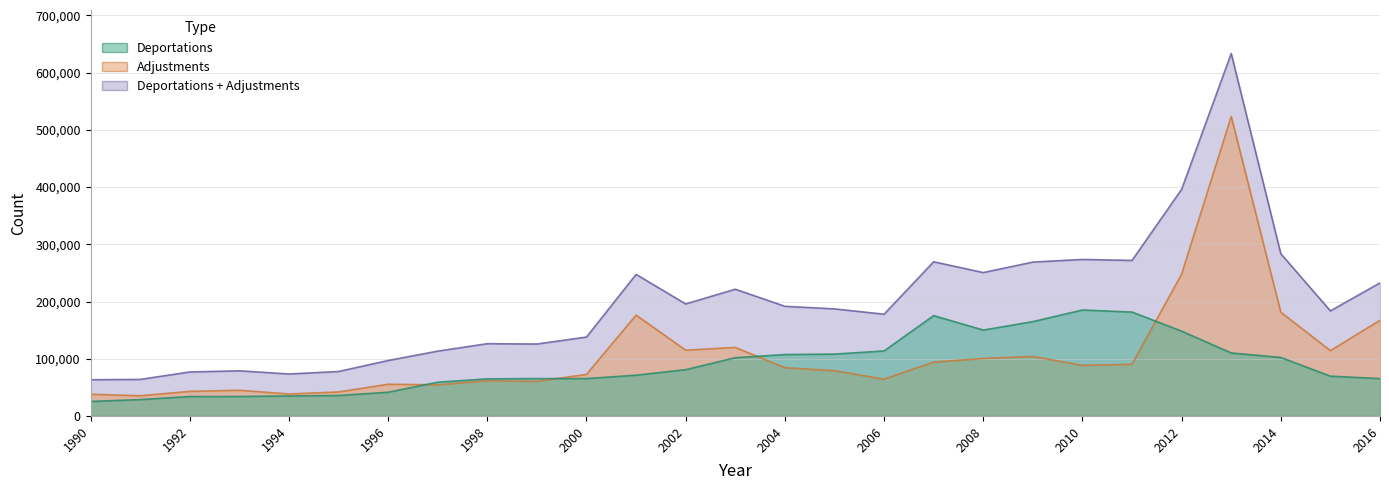

True or false: Deportations + Adjustments and Deportations cross at least once.

False